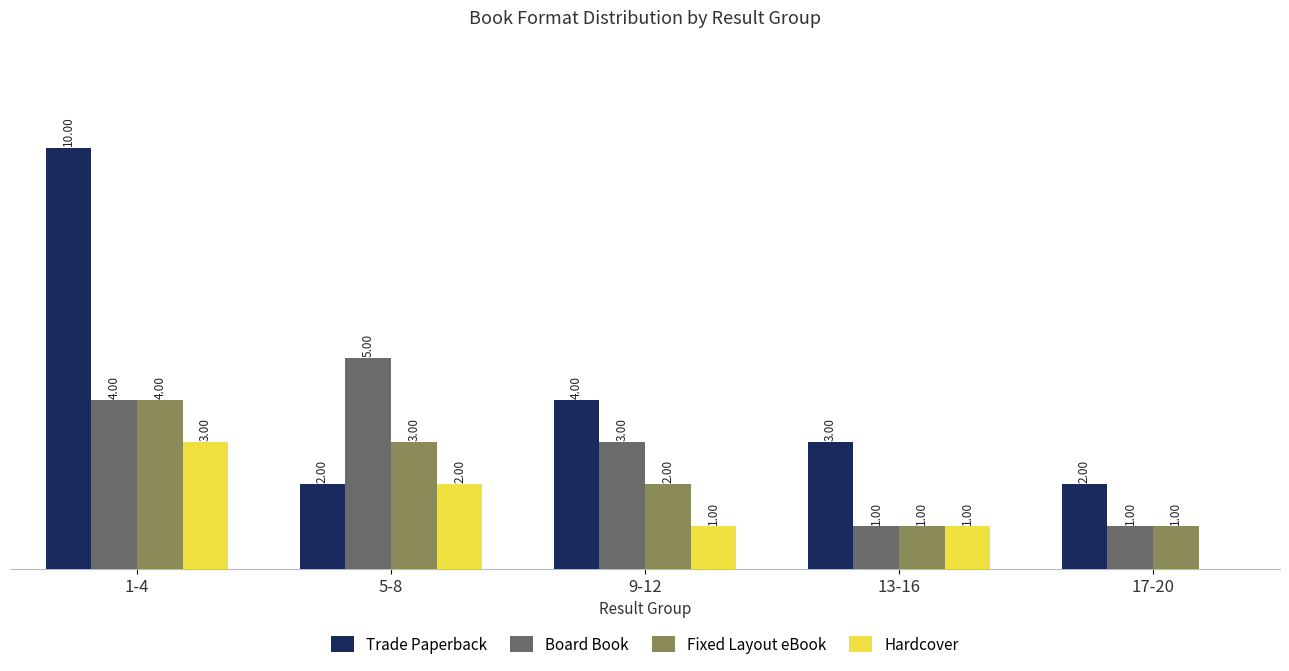

At which category is the sum across all series the highest?

1-4